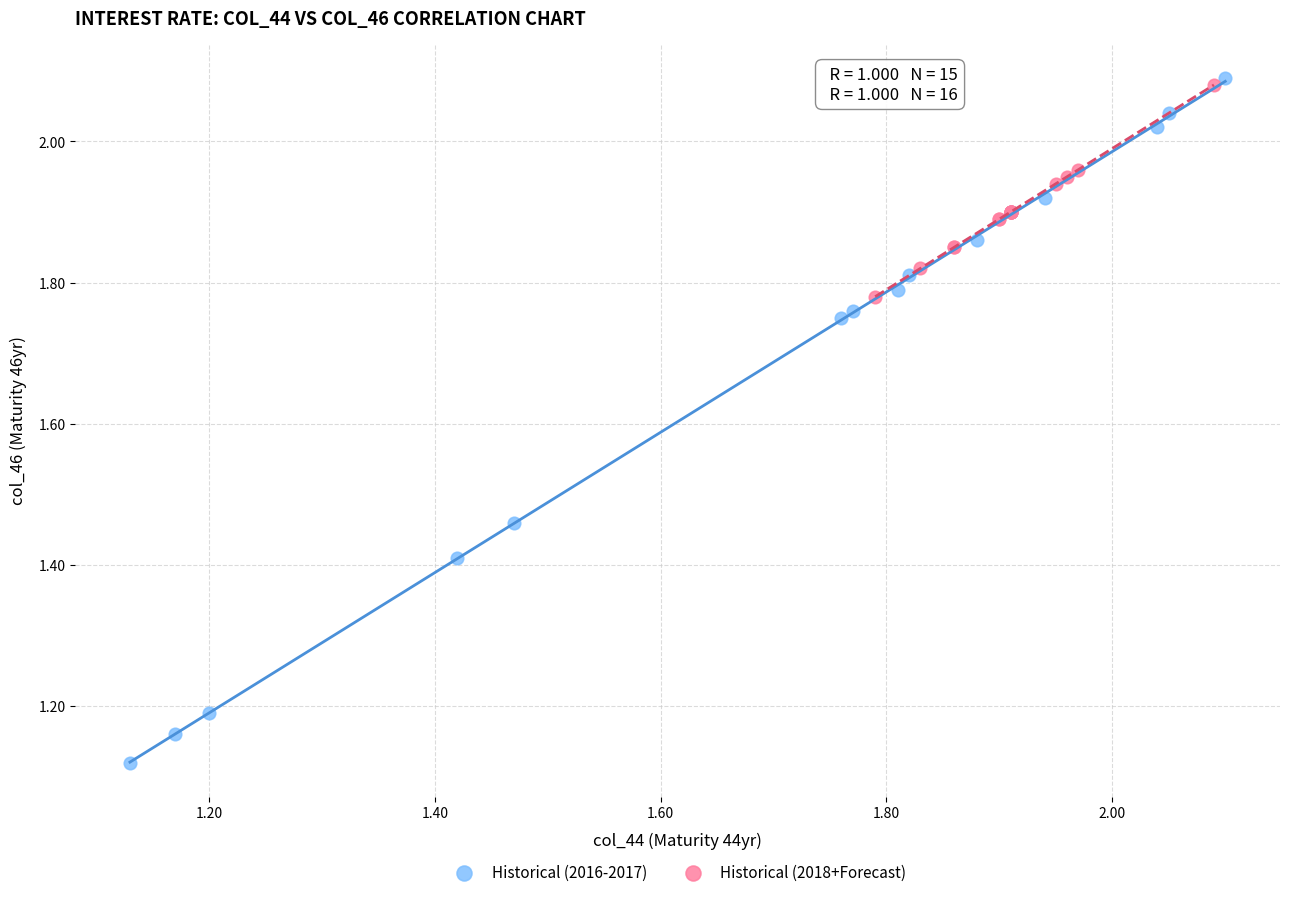

Which series has the widest spread of Y values?

Historical (2016-2017)